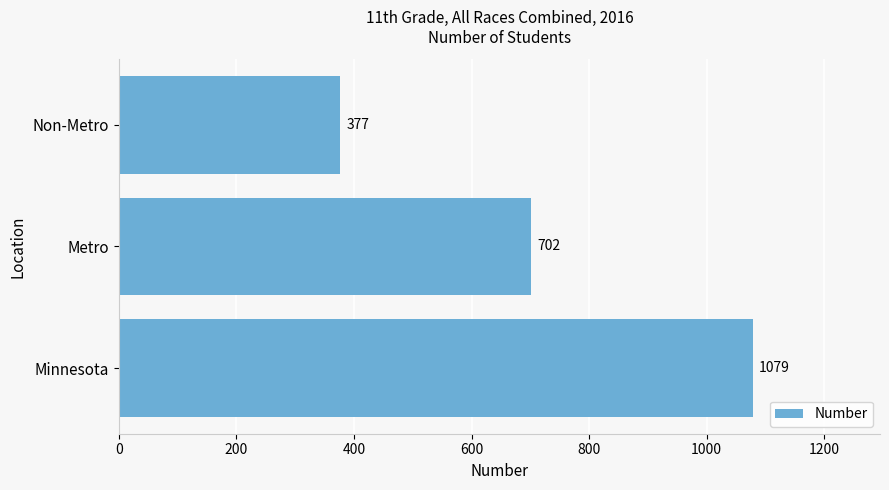

Is it true that the value at Minnesota is 267?

False